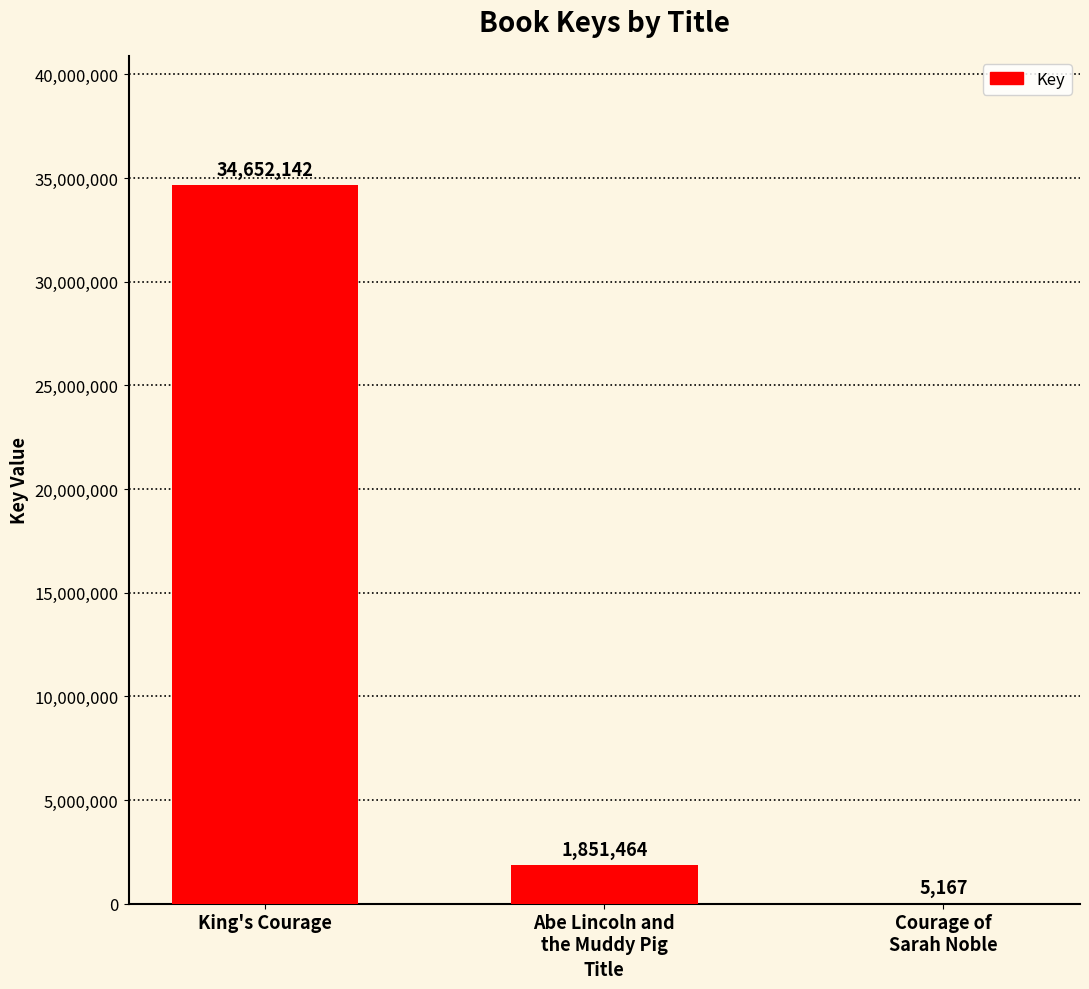

Which category has the highest value across all series?

King's Courage